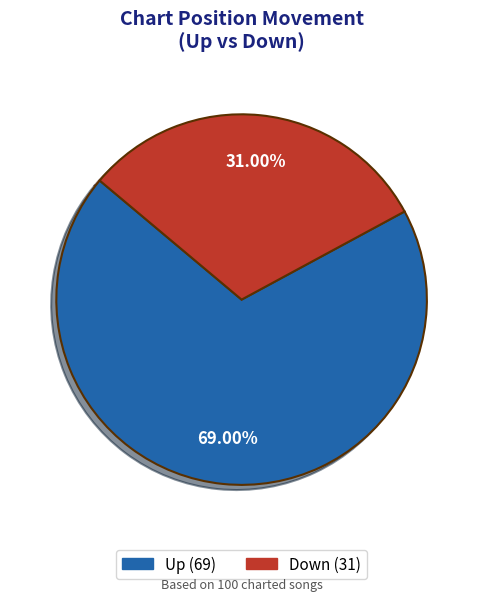

How many slices are in this pie chart?

2